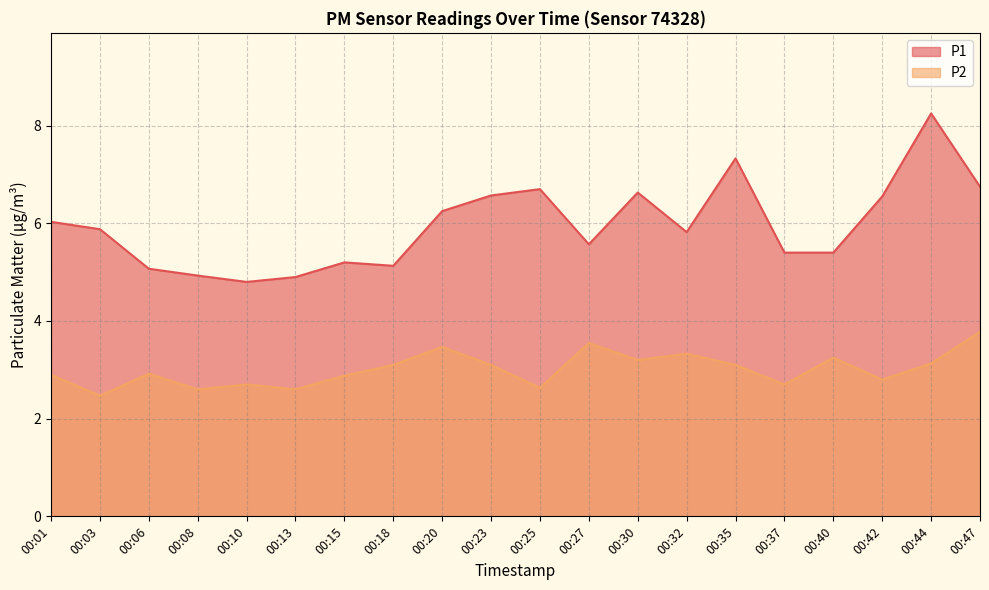

Rank the categories by P1 value from highest to lowest.

00:44, 00:35, 00:47, 00:25, 00:30, 00:23, 00:42, 00:20, 00:01, 00:03, 00:32, 00:27, 00:37, 00:40, 00:15, 00:18, 00:06, 00:08, 00:13, 00:10